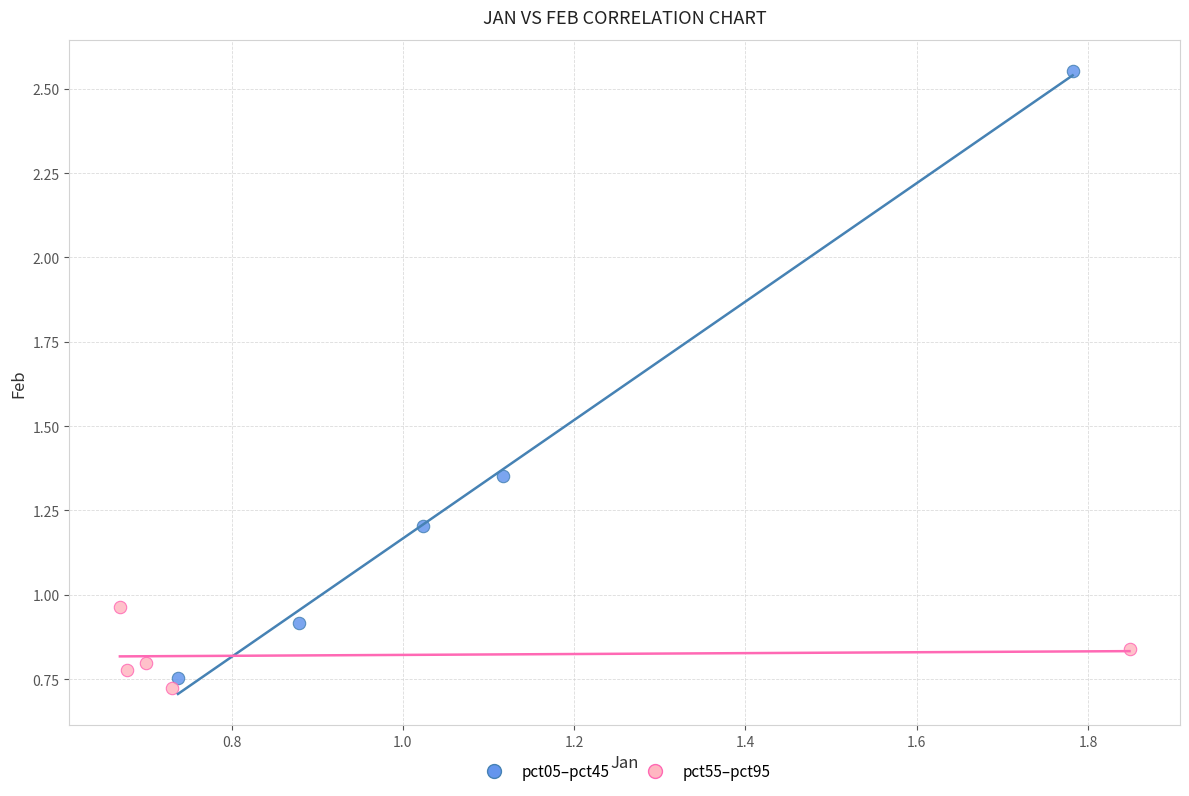

Which series contains the highest Y value?

pct05–pct45